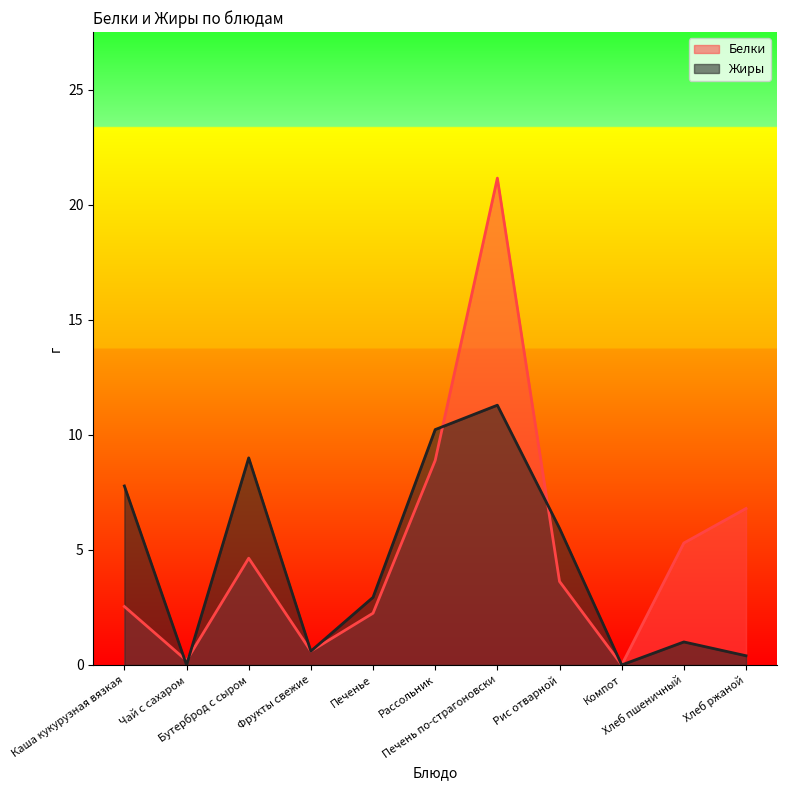

What is the difference between the maximum and second lowest values in the Жиры series?

11.3